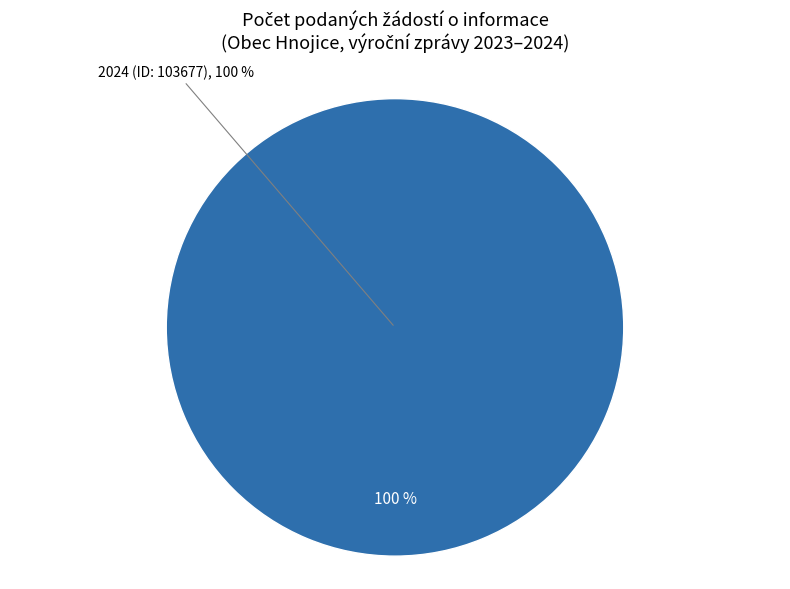

Is there any slice that represents more than half of the pie?

Yes